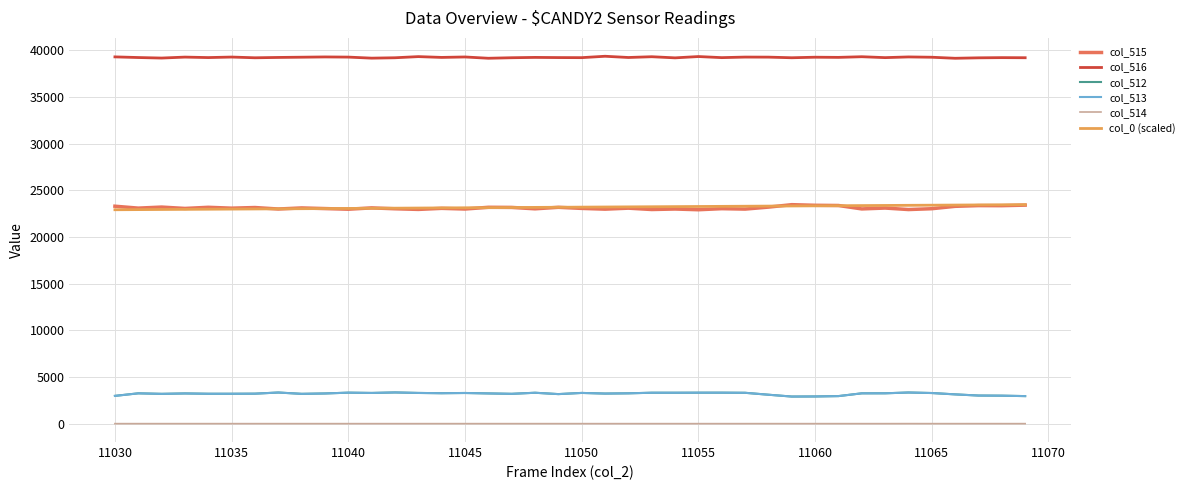

True or false: col_0 (scaled) and col_514 intersect in this chart.

False